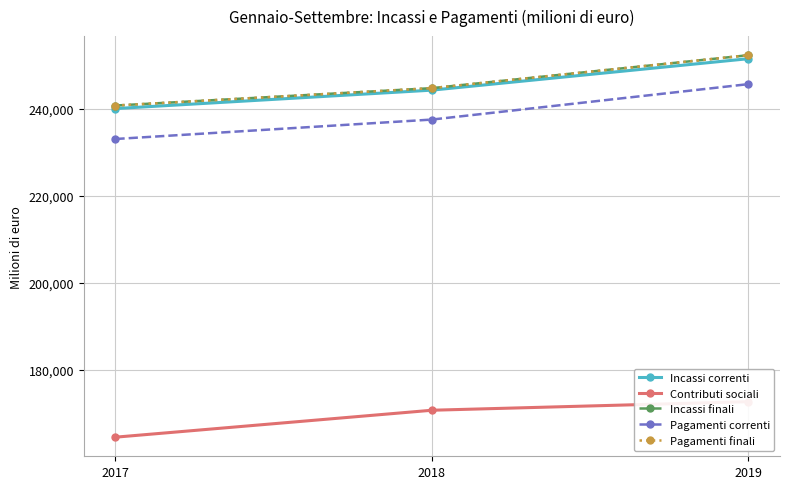

What is the total value across all series at 2019?

1174470